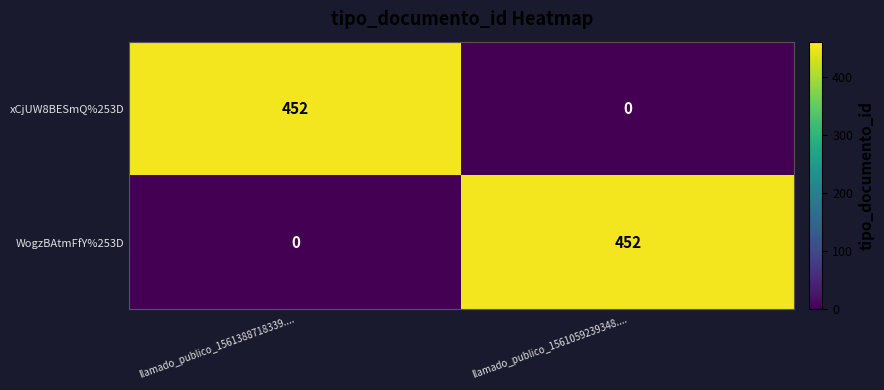

Rank the categories by WogzBAtmFfY%253D value from lowest to highest.

llamado_publico_1561388718339...., llamado_publico_1561059239348....